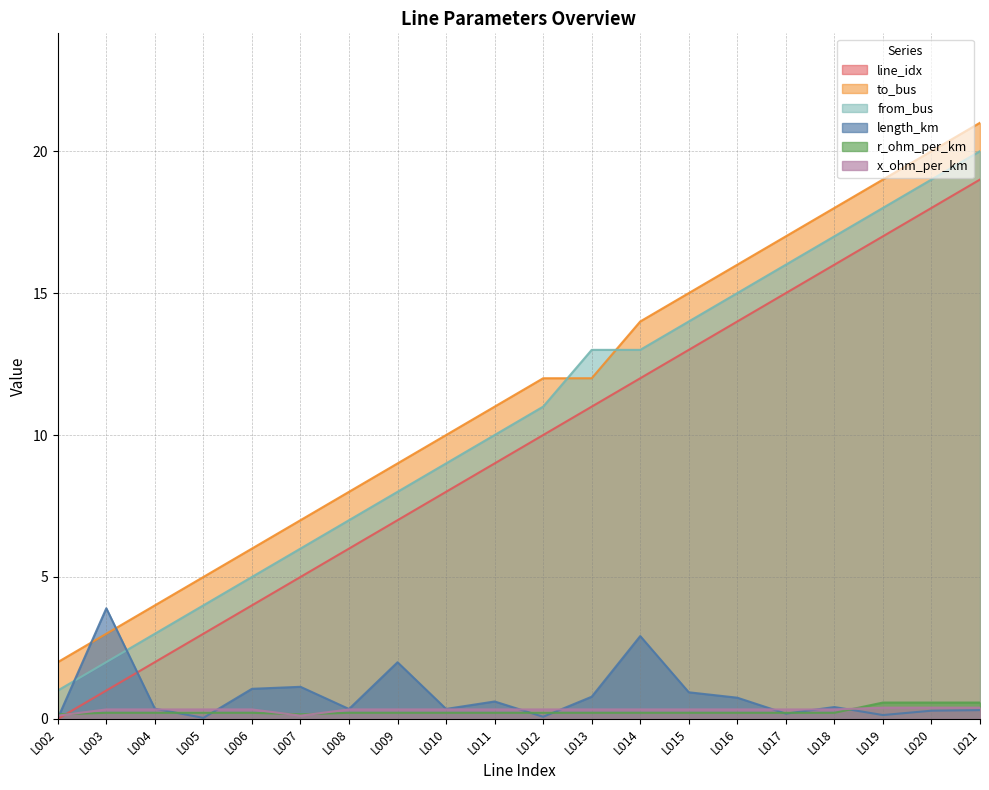

What are all the series names shown in the legend?

line_idx, to_bus, from_bus, length_km, r_ohm_per_km, x_ohm_per_km